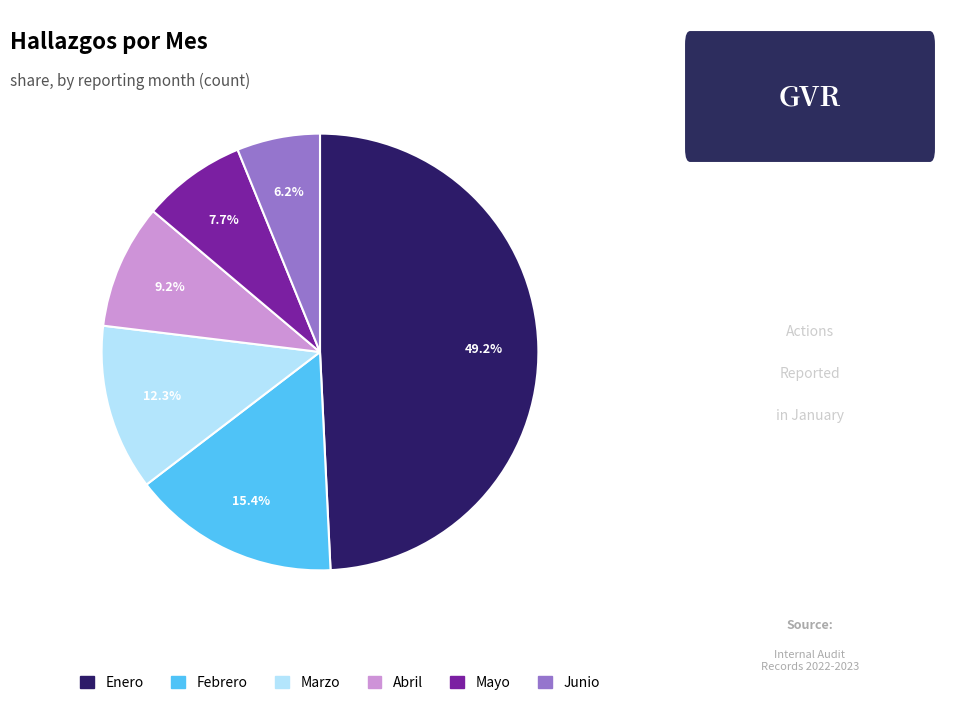

Is there any slice that represents more than half of the pie?

No